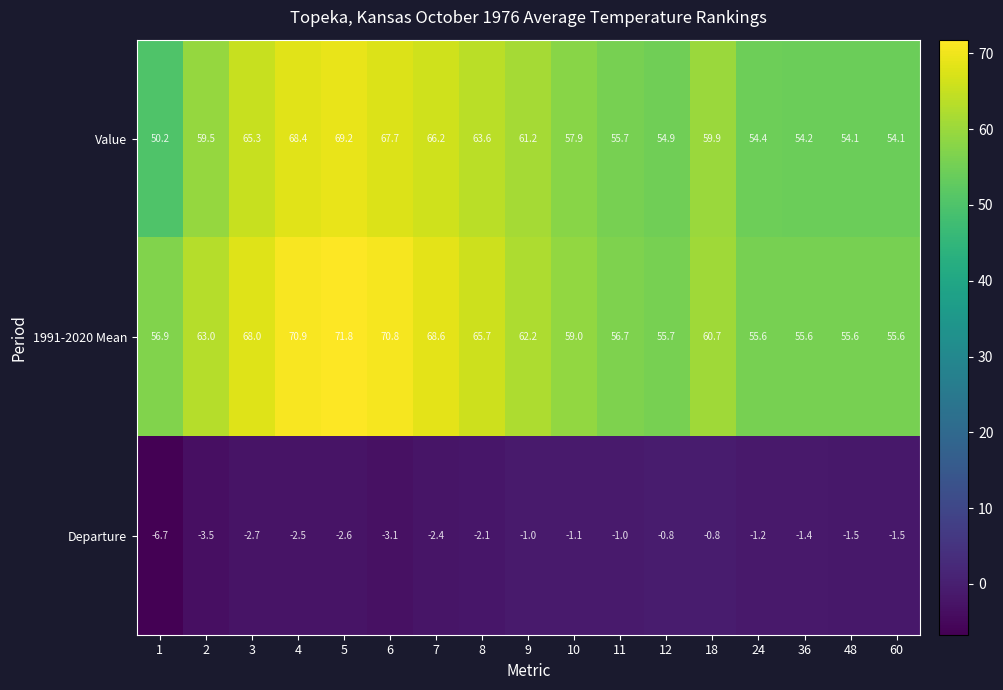

Is it true that 1991-2020 Mean equals 87.4 at 12?

False